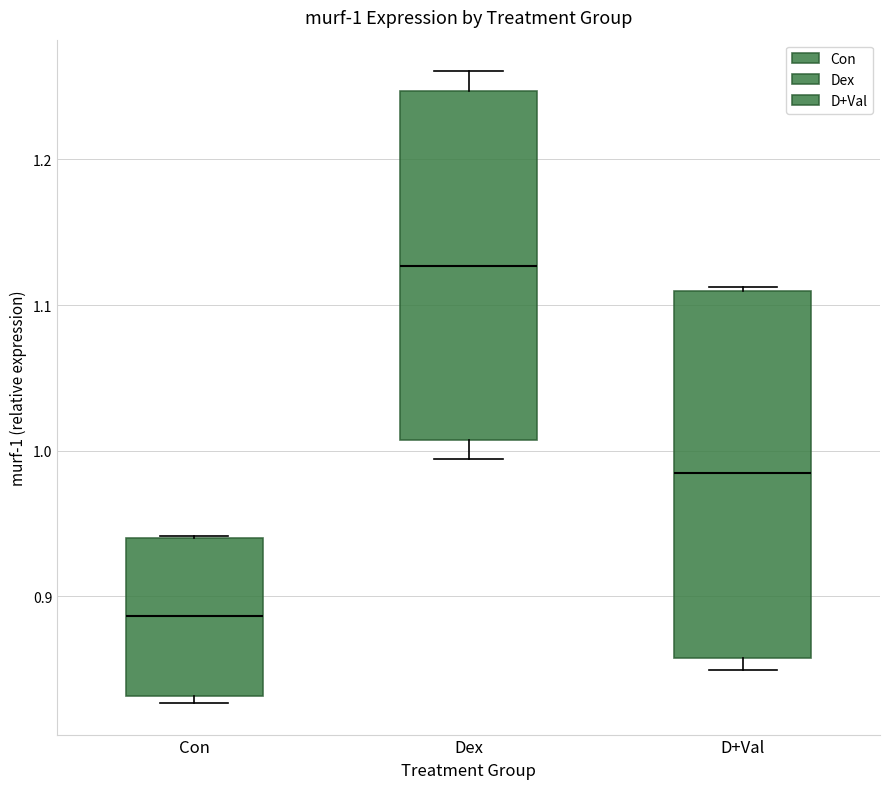

Comparing the boxes themselves (not the whiskers), which one is the tallest?

D+Val